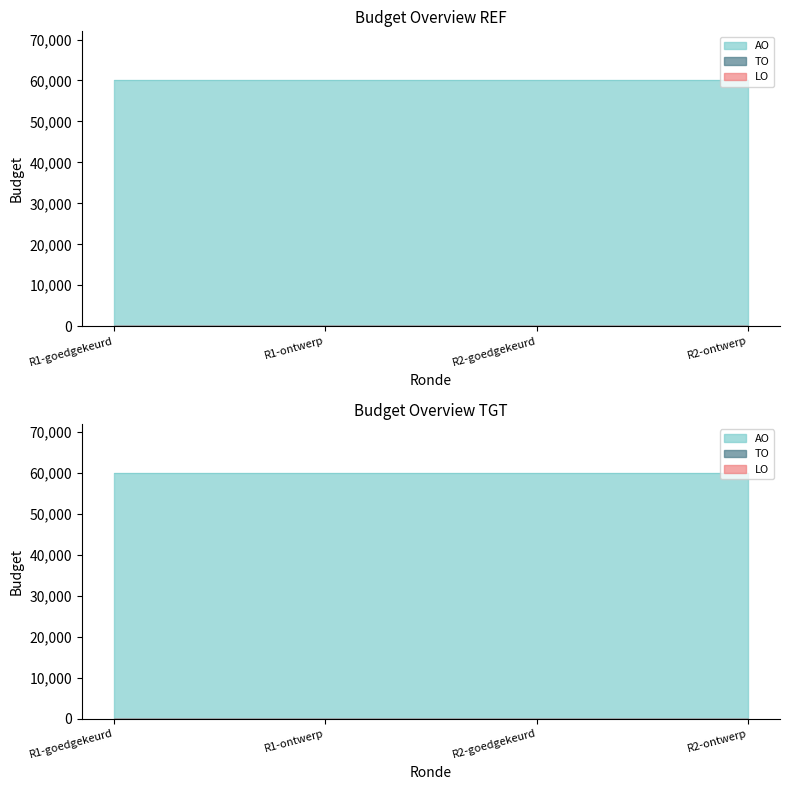

Count the number of categories in the chart.

4